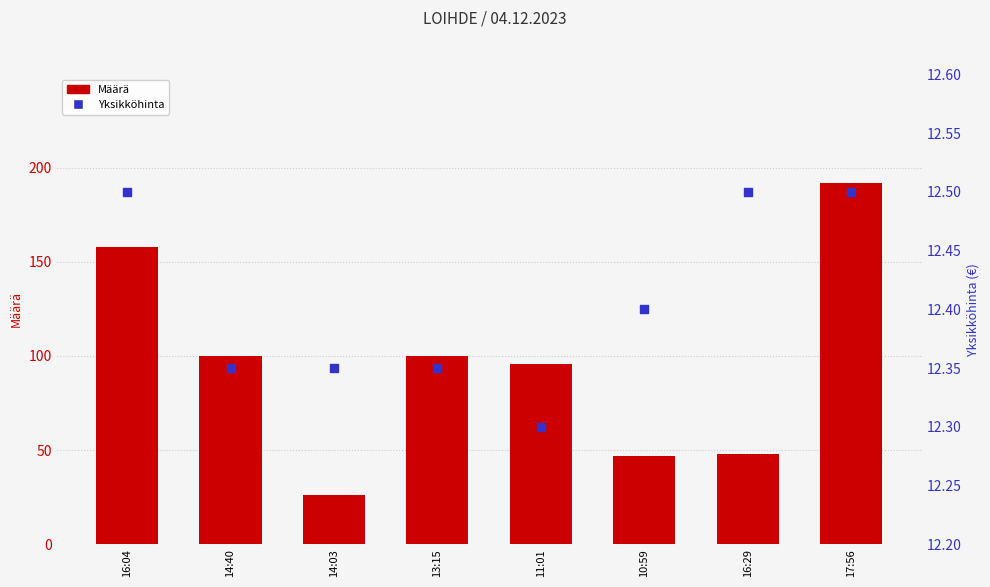

Is the value of Yksikköhinta at 14:40 greater than the value of Määrä at 17:56?

No